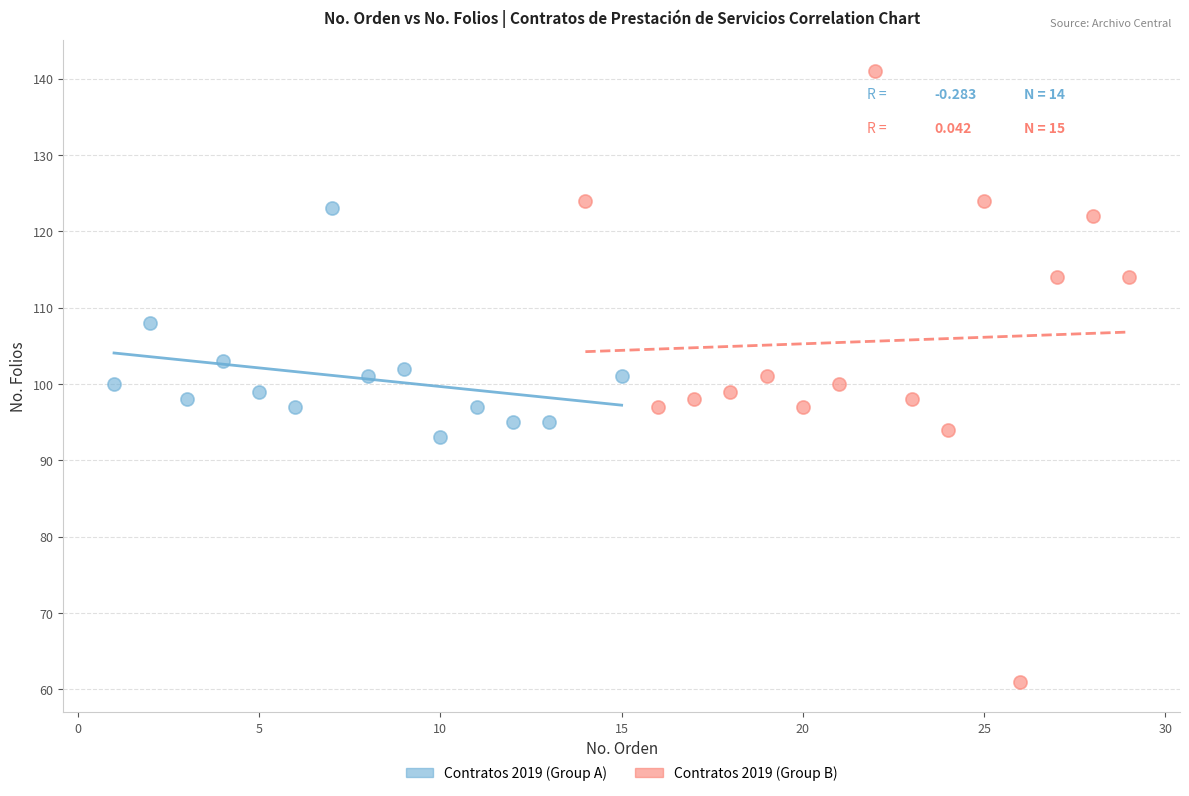

Which series contains the lowest Y value?

Contratos 2019 (Group B)